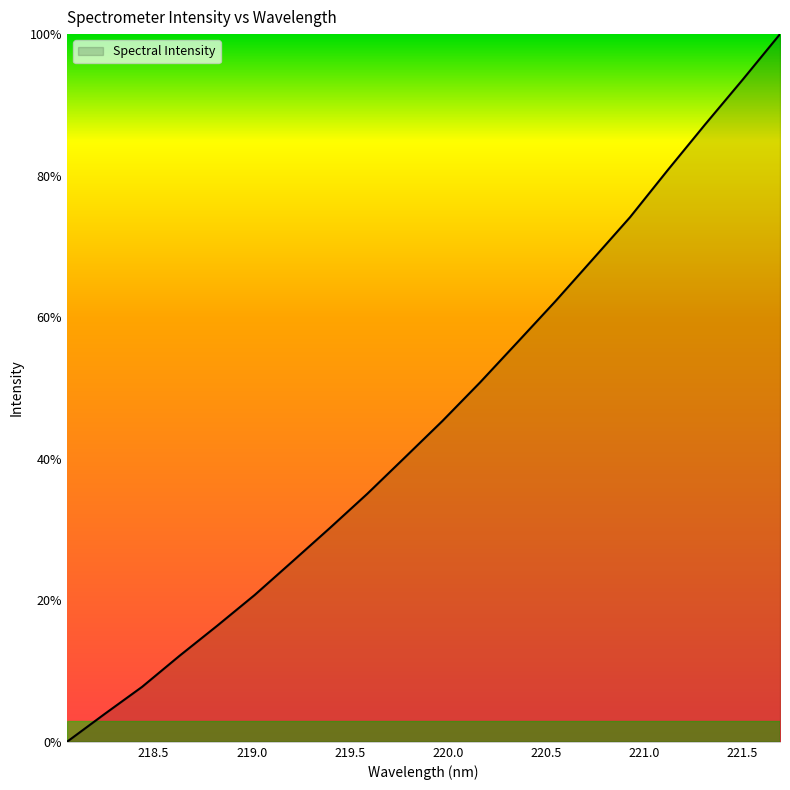

How many positive values are there?

19